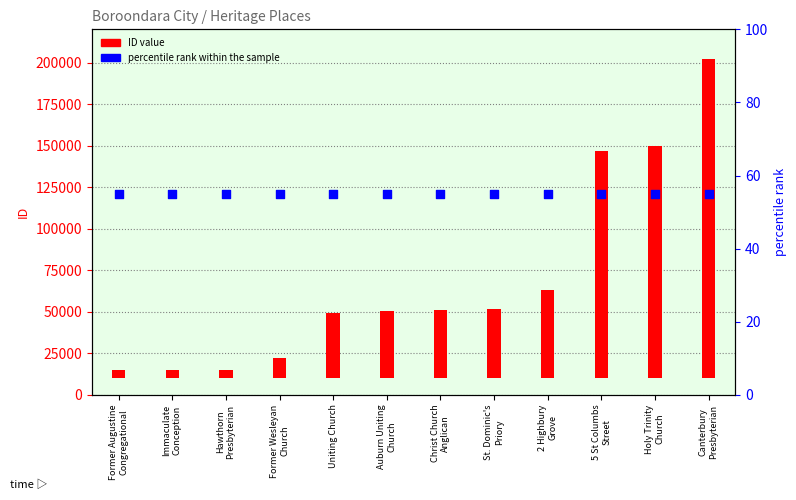

What are all the series names shown in the legend?

ID value, percentile rank within the sample